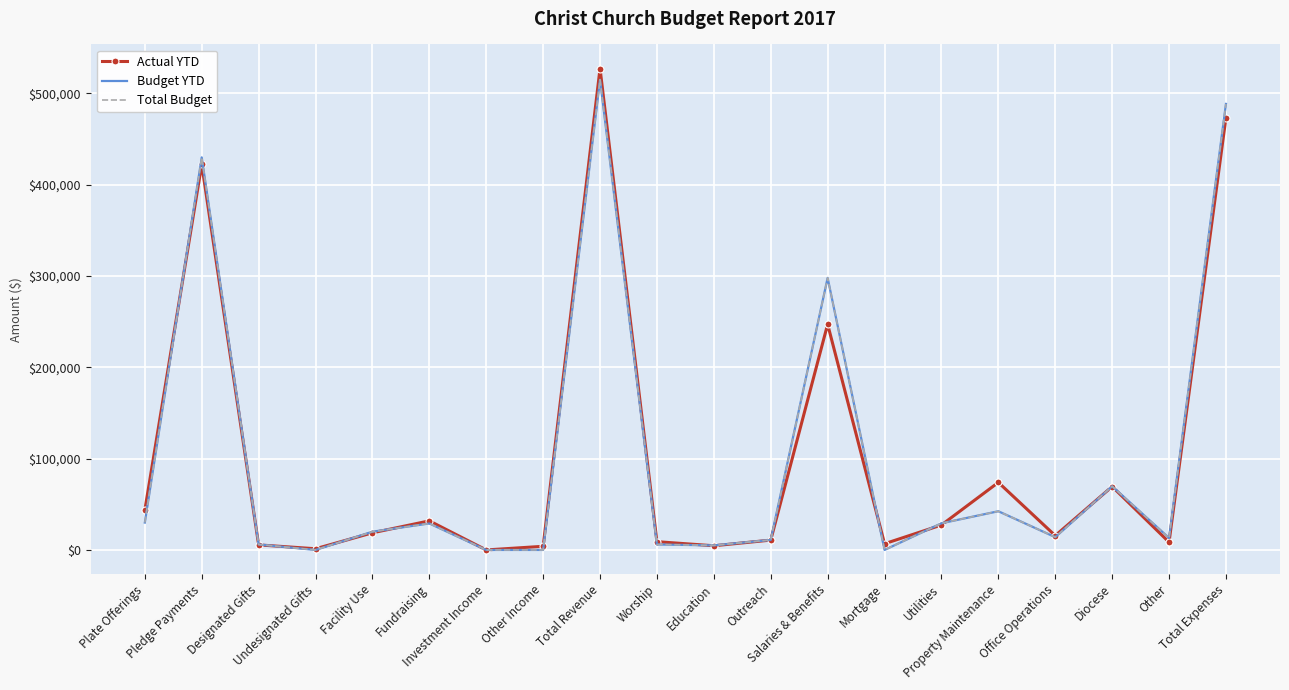

What is the value of the Actual YTD point at the 10th from the left?

9078.0